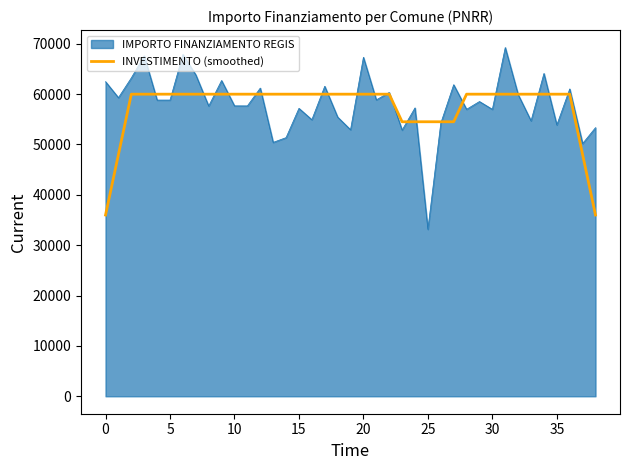

What is the highest value of the INVESTIMENTO (smoothed) series?

59966.0